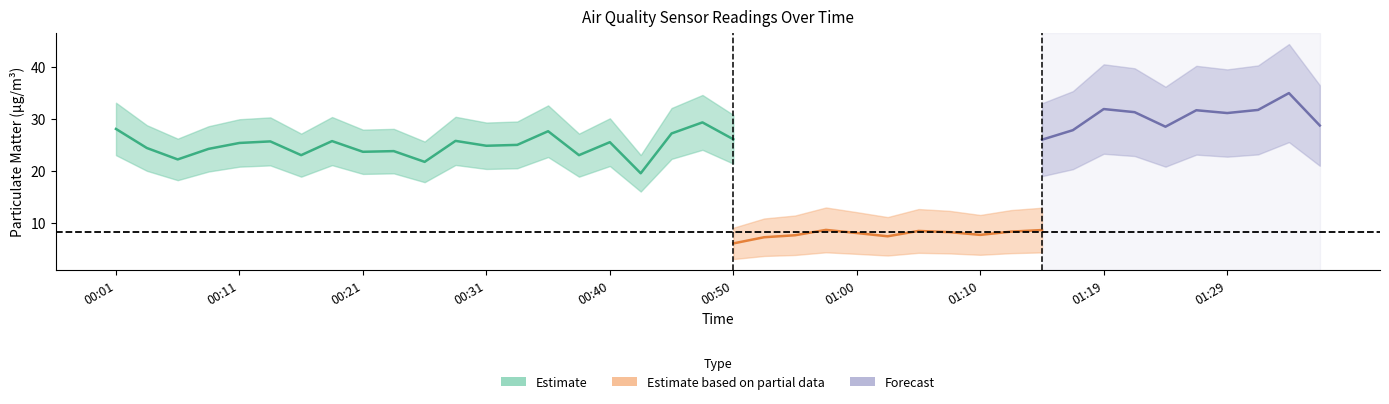

True or false: P2 has more than 0 points higher than both neighbors.

True